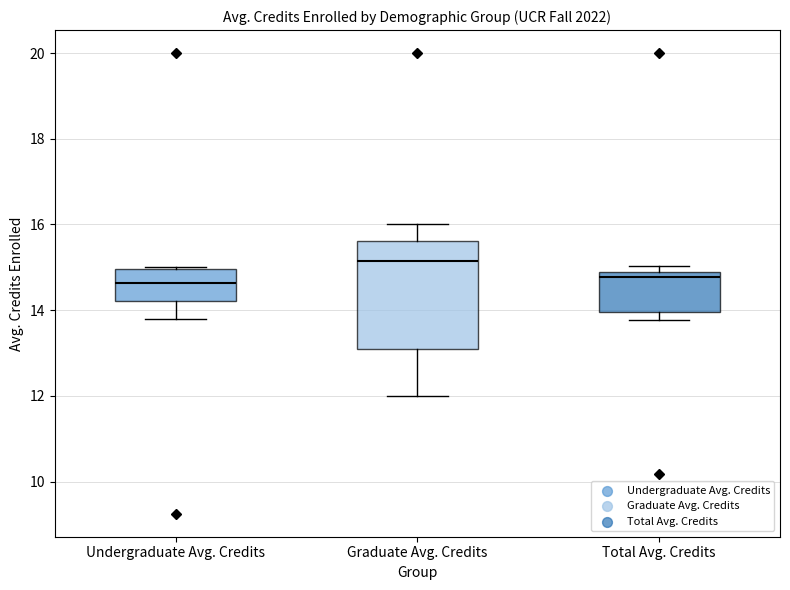

Reading left to right, read every box against the y-axis: the position of its median line, the range the box covers, and the ends of its whiskers. The values are not printed on the chart, so give them approximately, as read against the axis.

Undergraduate Avg. Credits: median 14.6, box 14.2 to 15.0, whiskers 13.8 to 15.0
Graduate Avg. Credits: median 15.2, box 13.0 to 15.6, whiskers 12.0 to 16.0
Total Avg. Credits: median 14.8 (just below the box's upper edge), box 14.0 to 14.8, whiskers 13.8 to 15.0